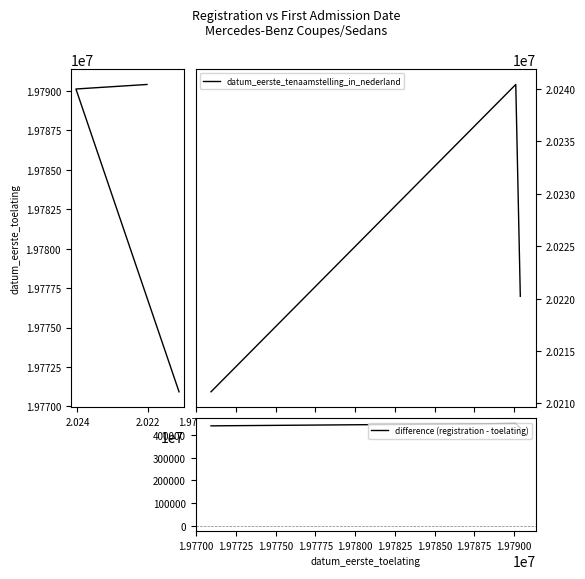

What is the highest value of the datum_eerste_tenaamstelling_in_nederland series?

20240430